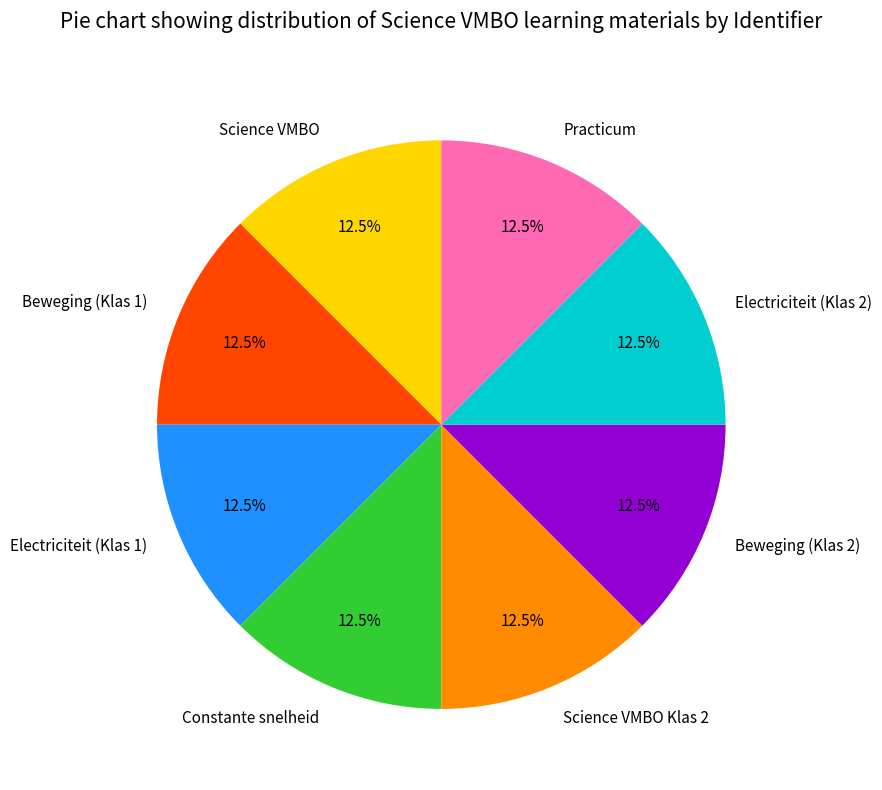

True or false: Beweging (Klas 2) accounts for 1% of the total.

False